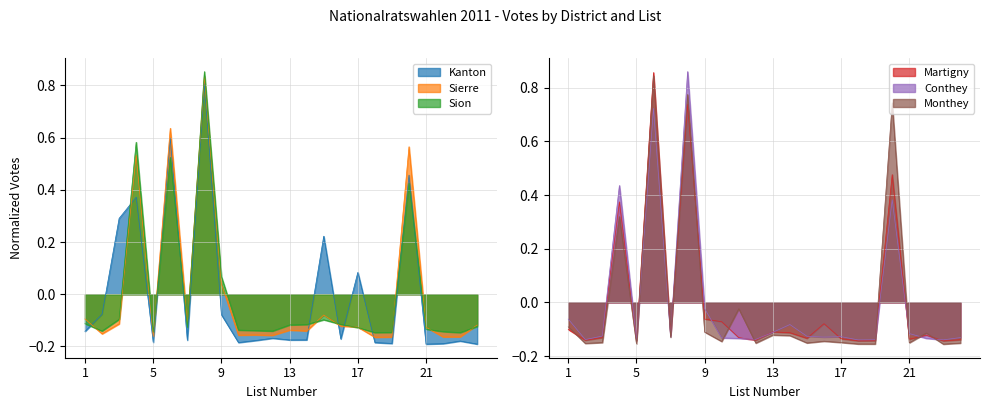

The Kanton series shows -0.2 at 11. True or false?

True